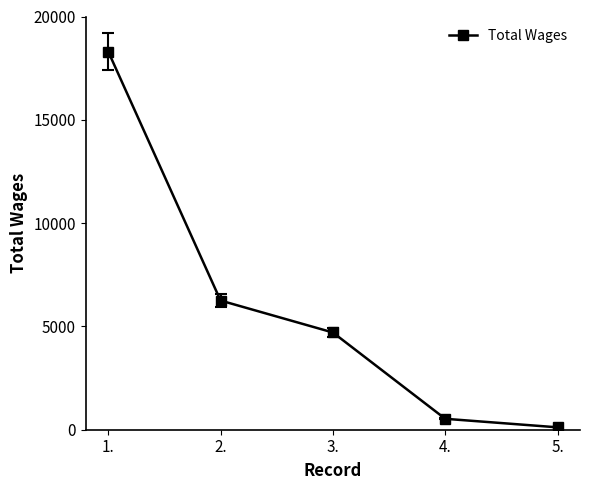

Which label corresponds to the largest value in the chart?

1.